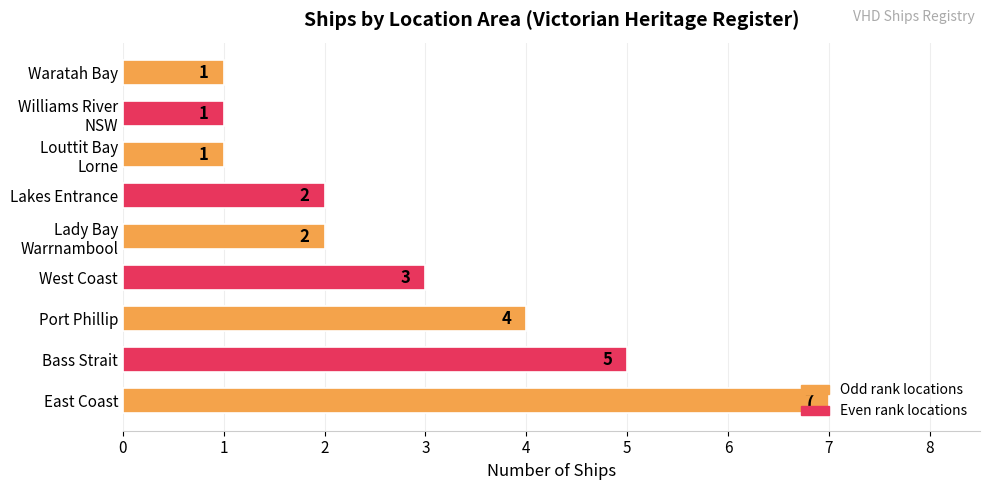

True or false: the data shows 1 at Waratah Bay.

True